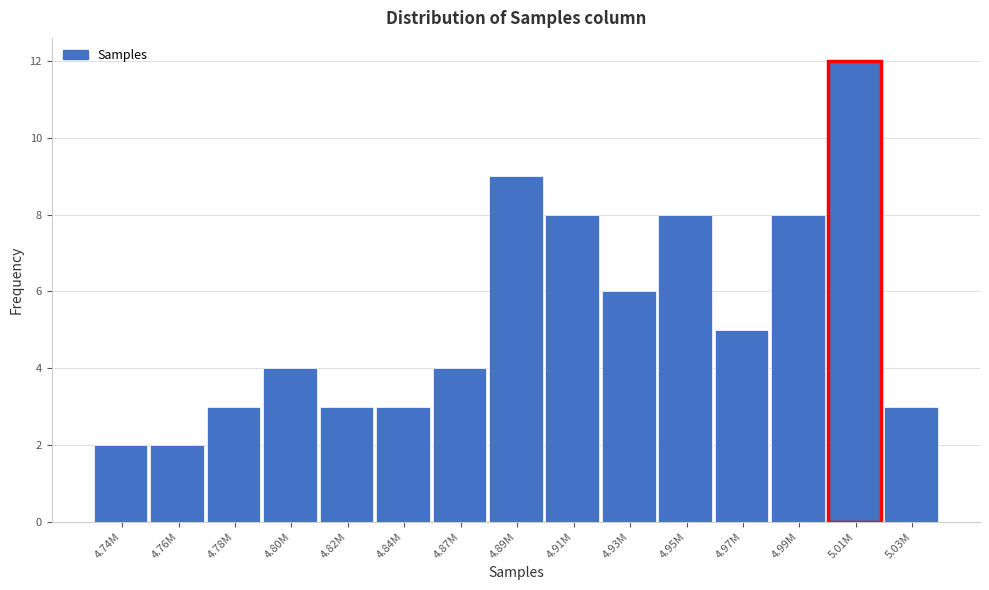

Reading right to left, what are all the values shown in this chart?

3	12	8	5	8	6	8	9	4	3	3	4	3	2	2